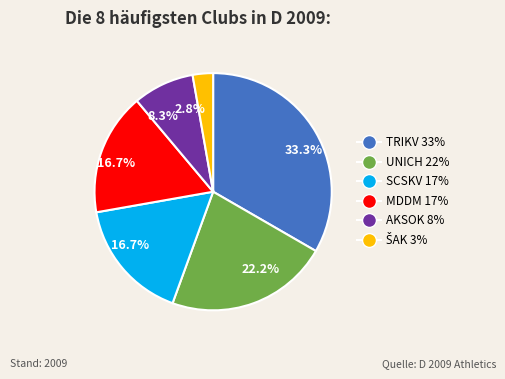

To the nearest percent, what is the difference between the largest and smallest slice percentages?

31%